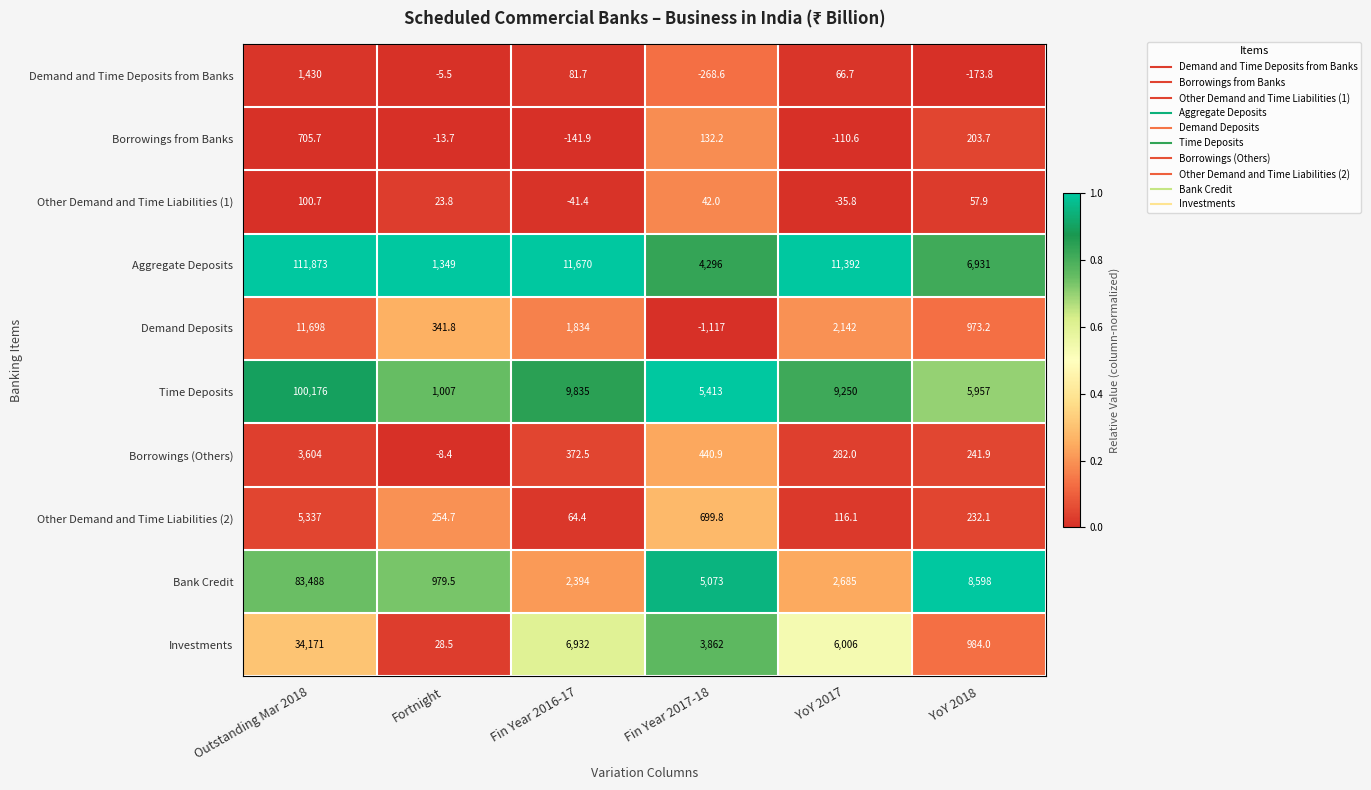

Where does the Investments series first go above 6006?

Outstanding Mar 2018